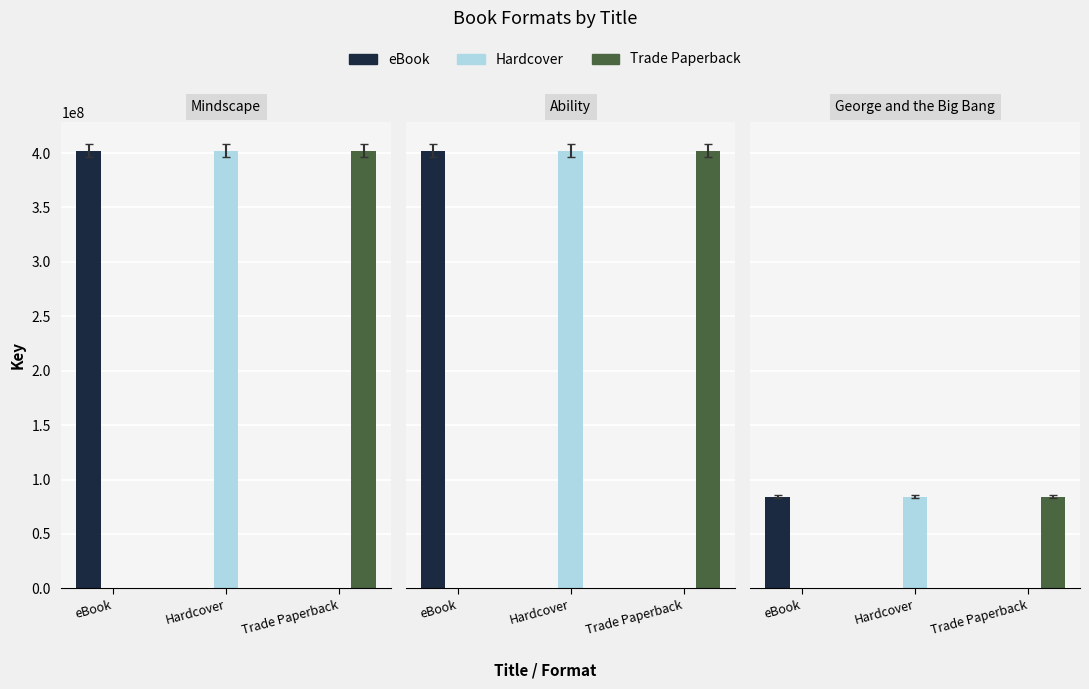

Reading left to right, what are all the values shown in this chart?

eBook: Mindscape=401990244	Ability=401986471	George and the Big Bang=84307623
Hardcover: Mindscape=401990244	Ability=401986471	George and the Big Bang=84307623
Trade Paperback: Mindscape=401990244	Ability=401986471	George and the Big Bang=84307623